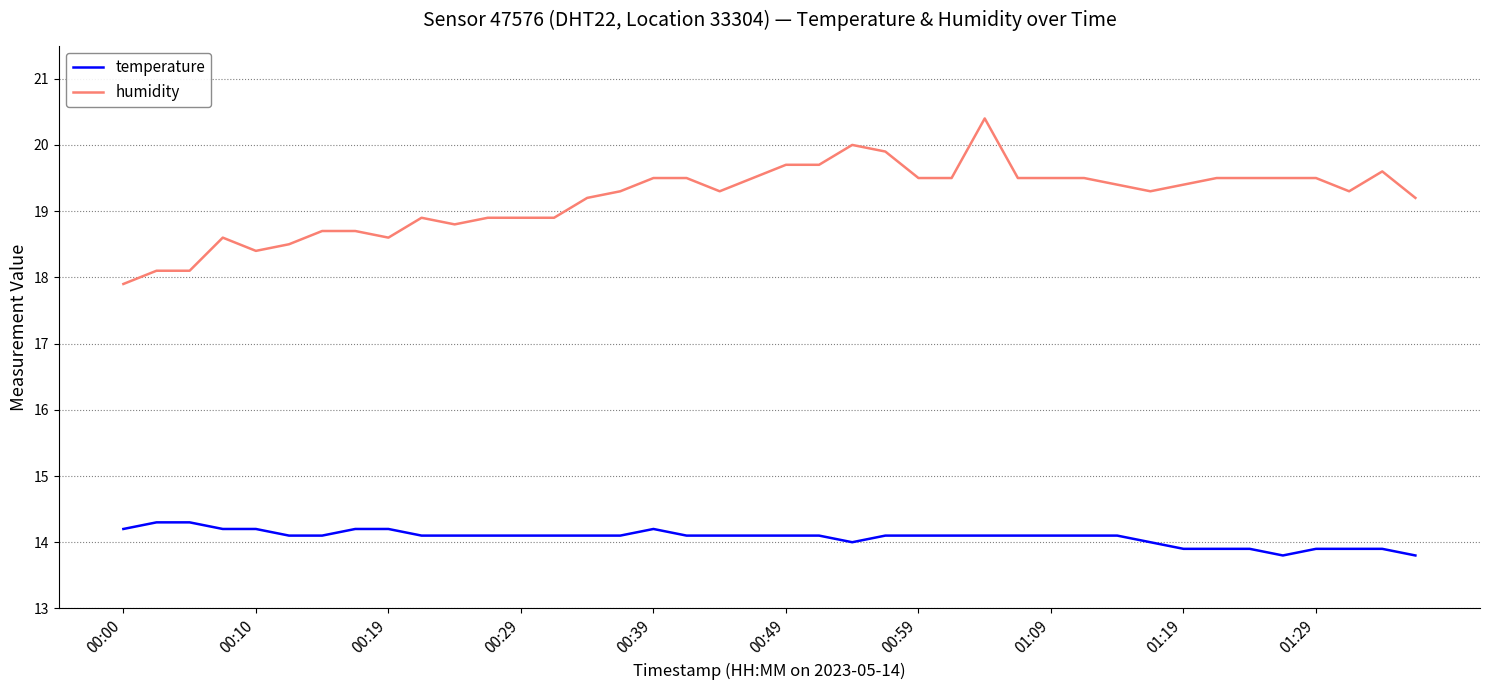

What is the highest value of the temperature series?

14.3